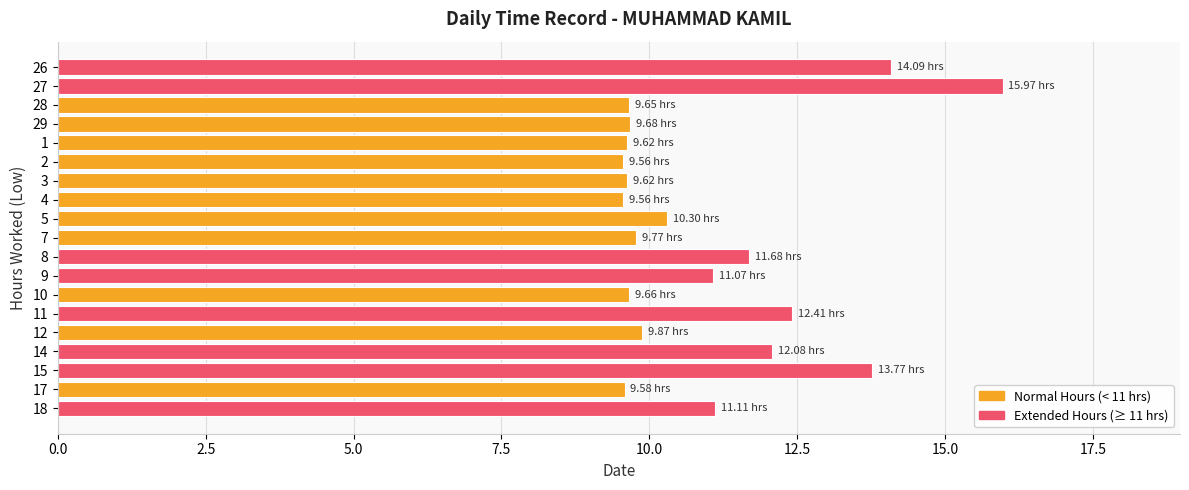

What is the sum of the values at 18 and 11?

23.5